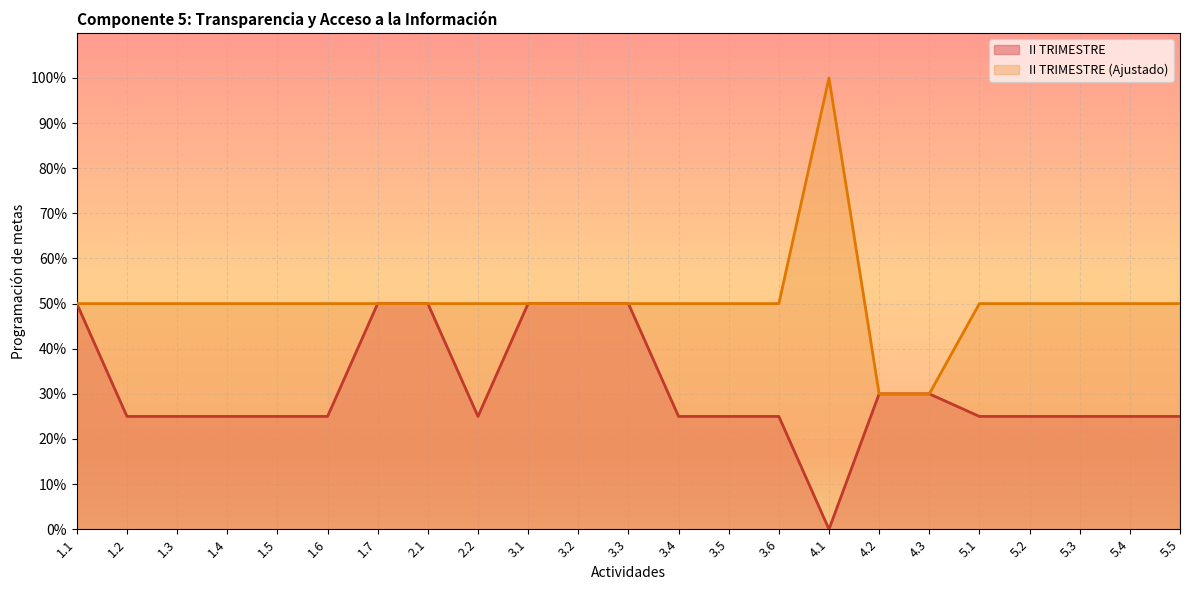

How many lines are shown in the chart?

2